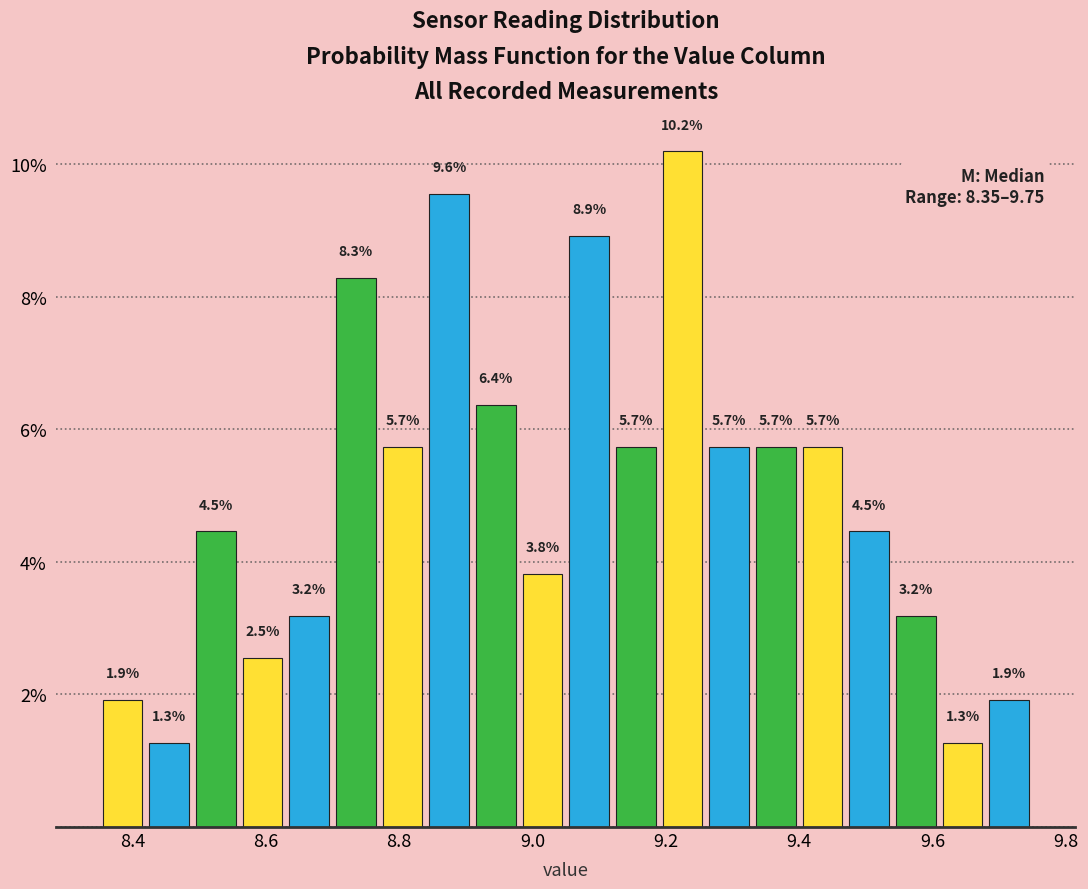

Read against the x-axis, roughly where is the centre of the tallest bar?

9.22